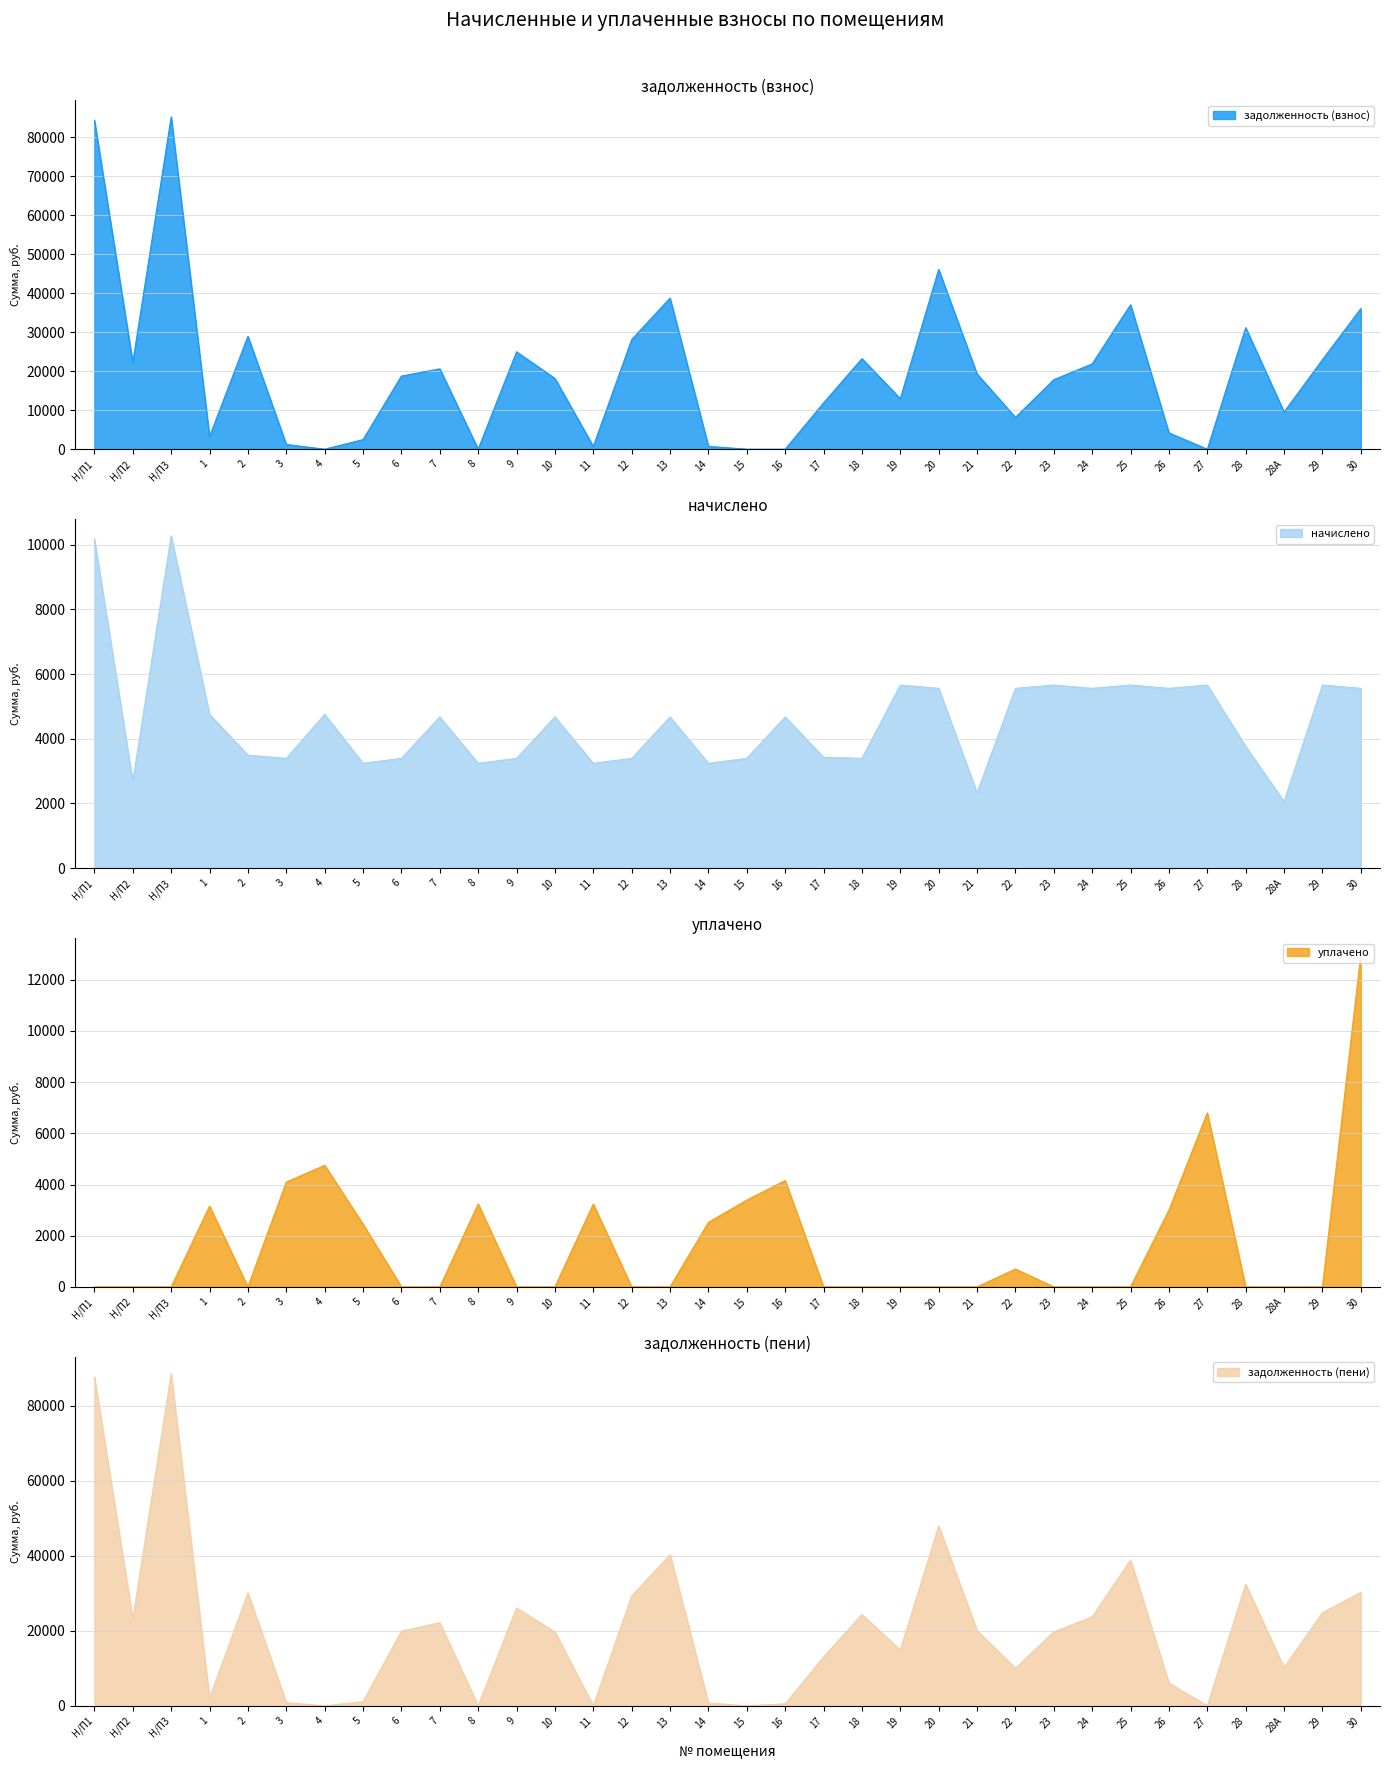

What position from the right is 1?

31